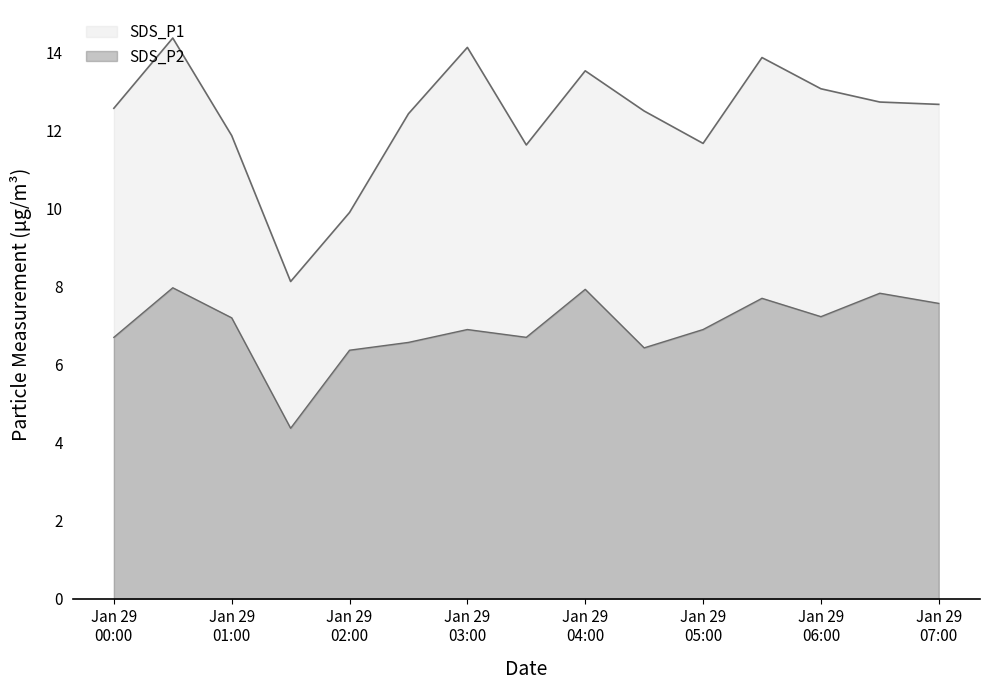

At which category is the sum across all series the highest?

2021/01/29 00:30